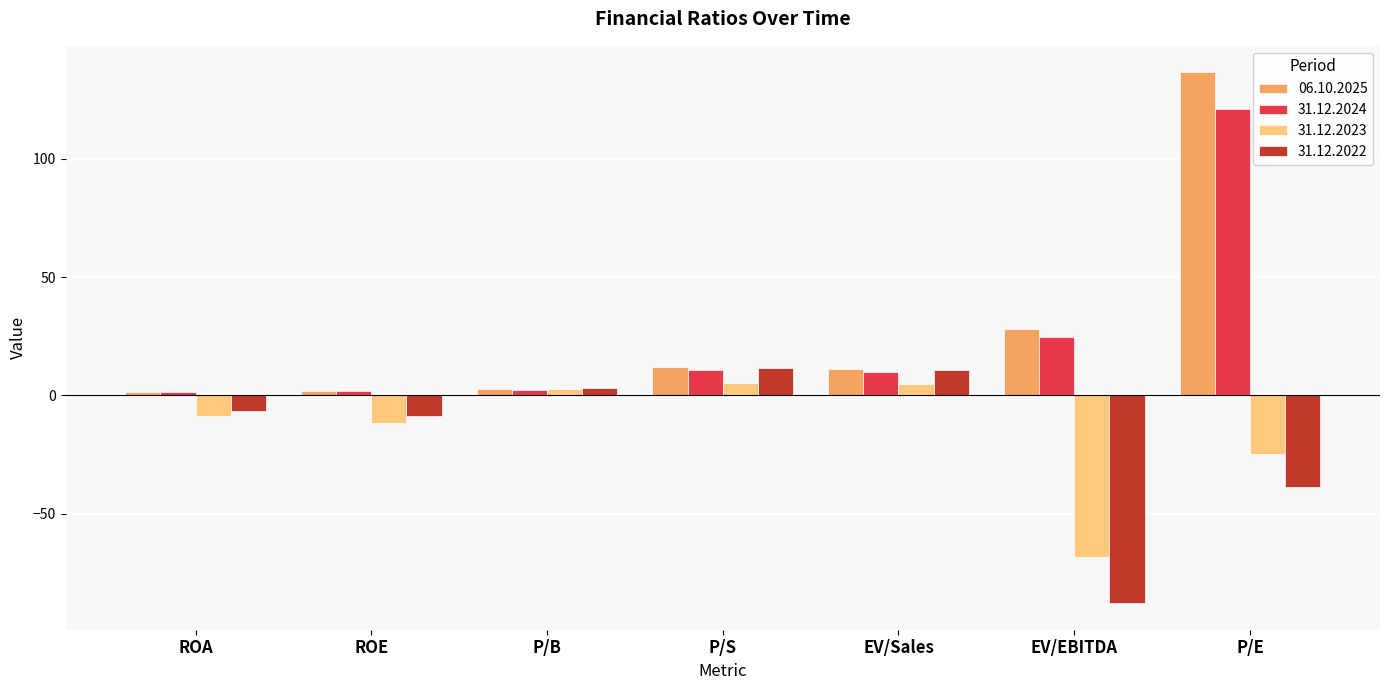

At which category is the sum across all series the highest?

P/E